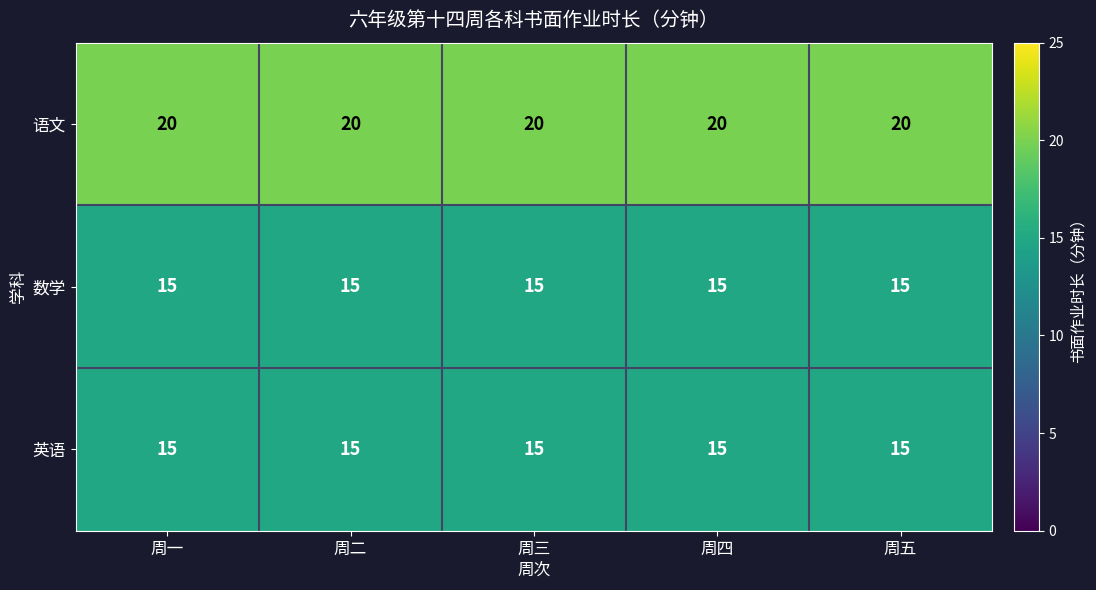

What is the difference between the highest and lowest values at 周一?

5